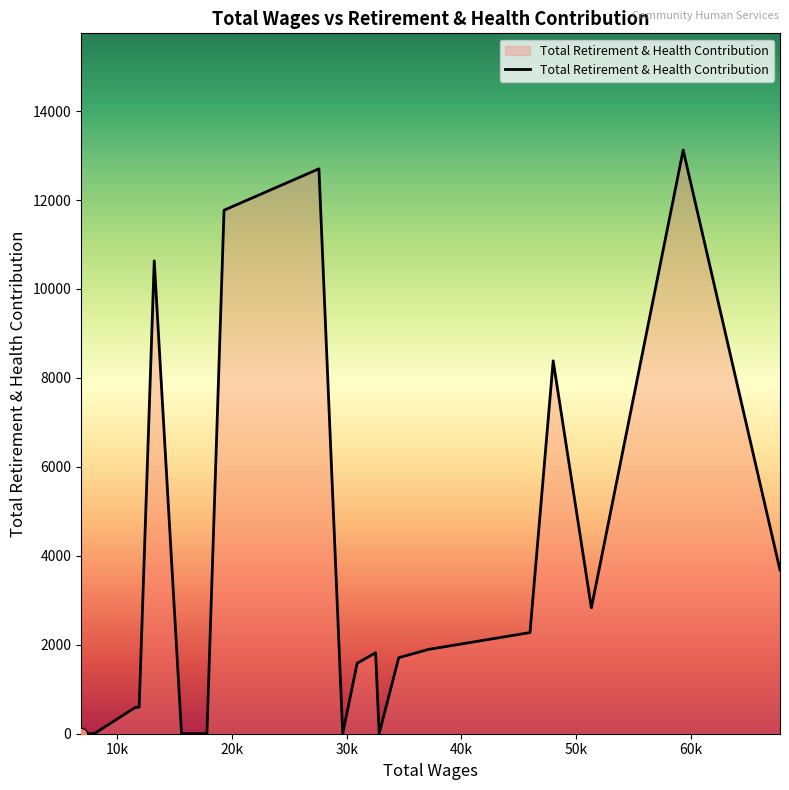

What is the difference between the maximum and minimum values?

13123